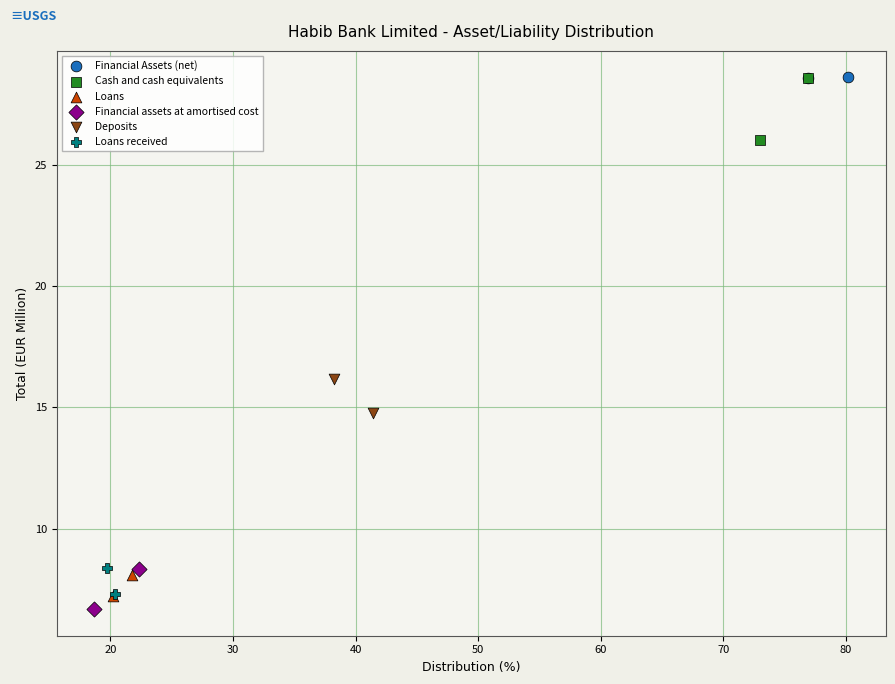

Which series has the largest Y range (max minus min)?

Cash and cash equivalents